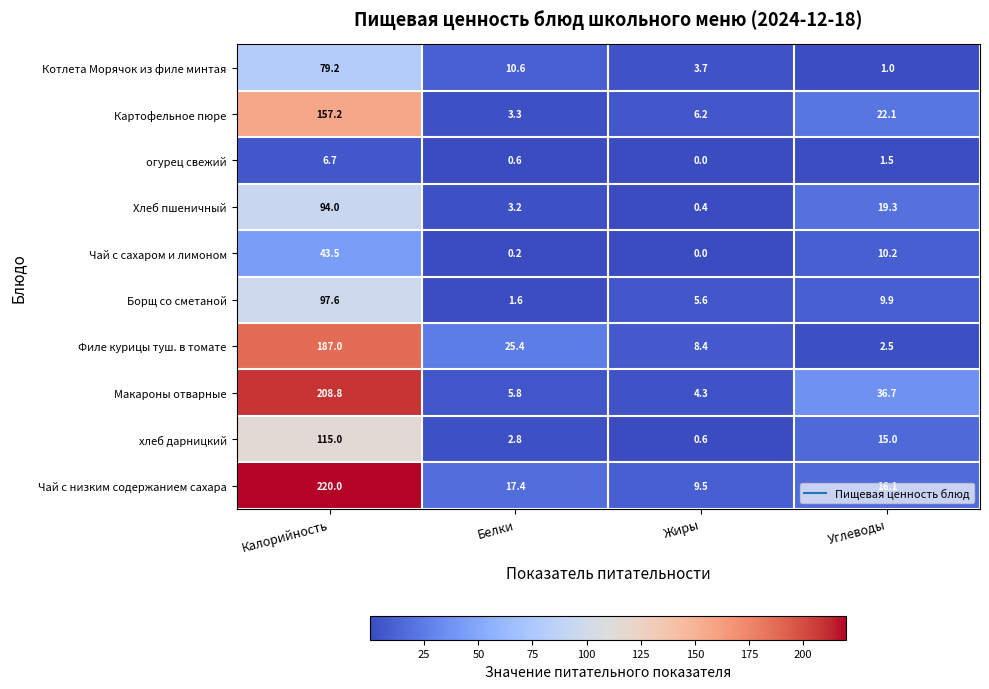

What is the greatest value displayed?

220.0